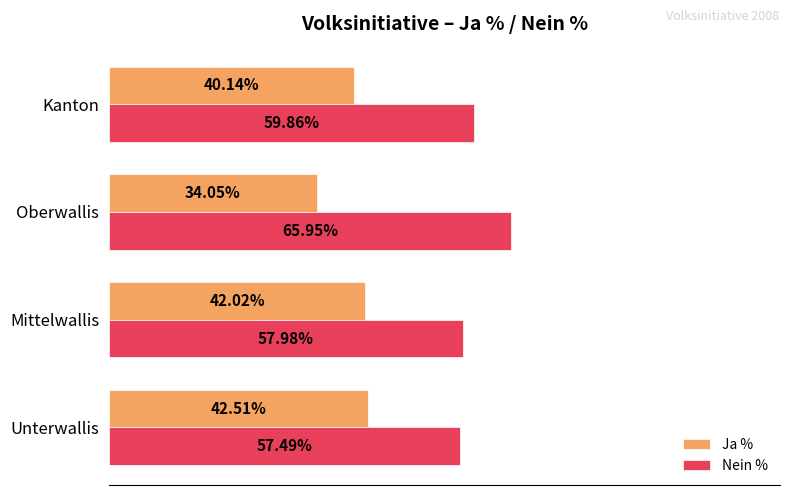

At which label does Nein % reach its minimum?

Unterwallis